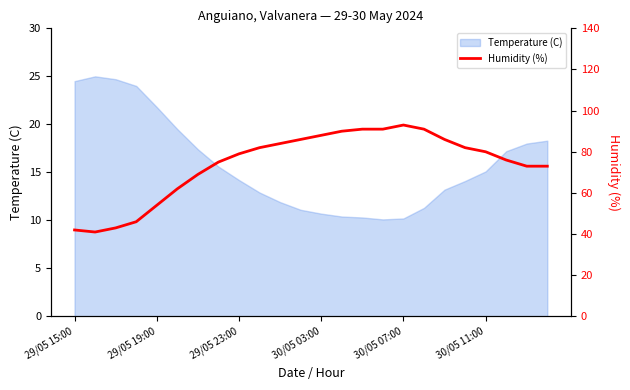

What is the highest value of the Temperature (C) series?

25.0